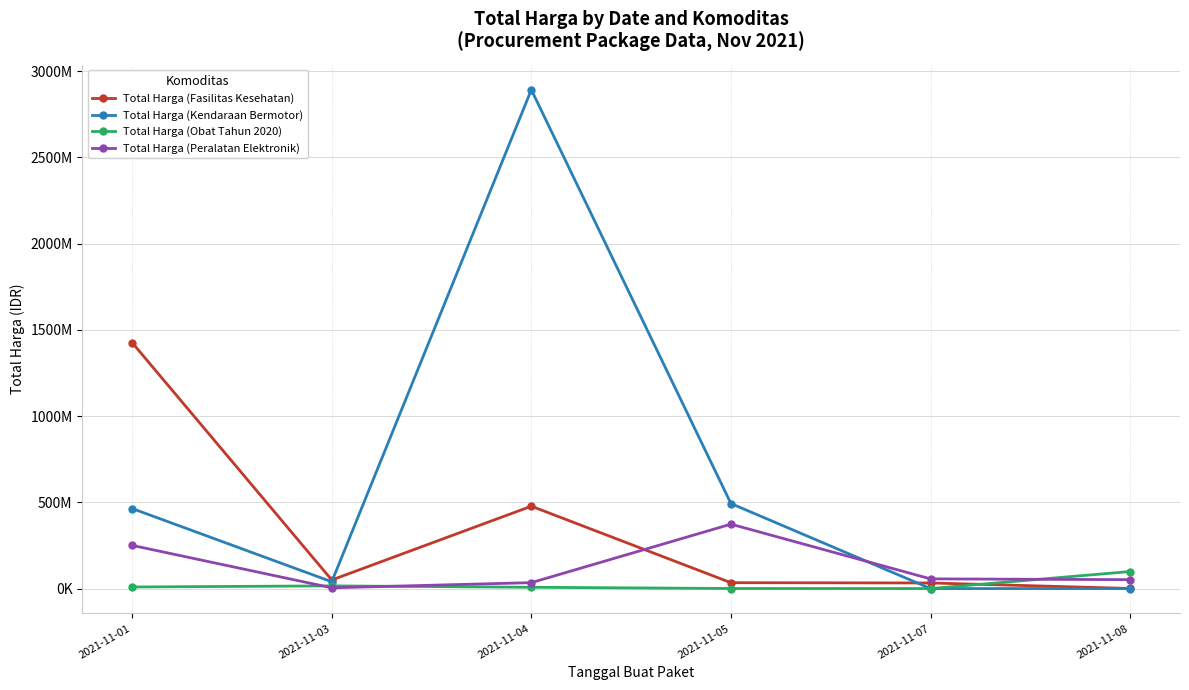

Rank the series by their maximum value, from lowest to highest.

Total Harga (Obat Tahun 2020), Total Harga (Peralatan Elektronik), Total Harga (Fasilitas Kesehatan), Total Harga (Kendaraan Bermotor)